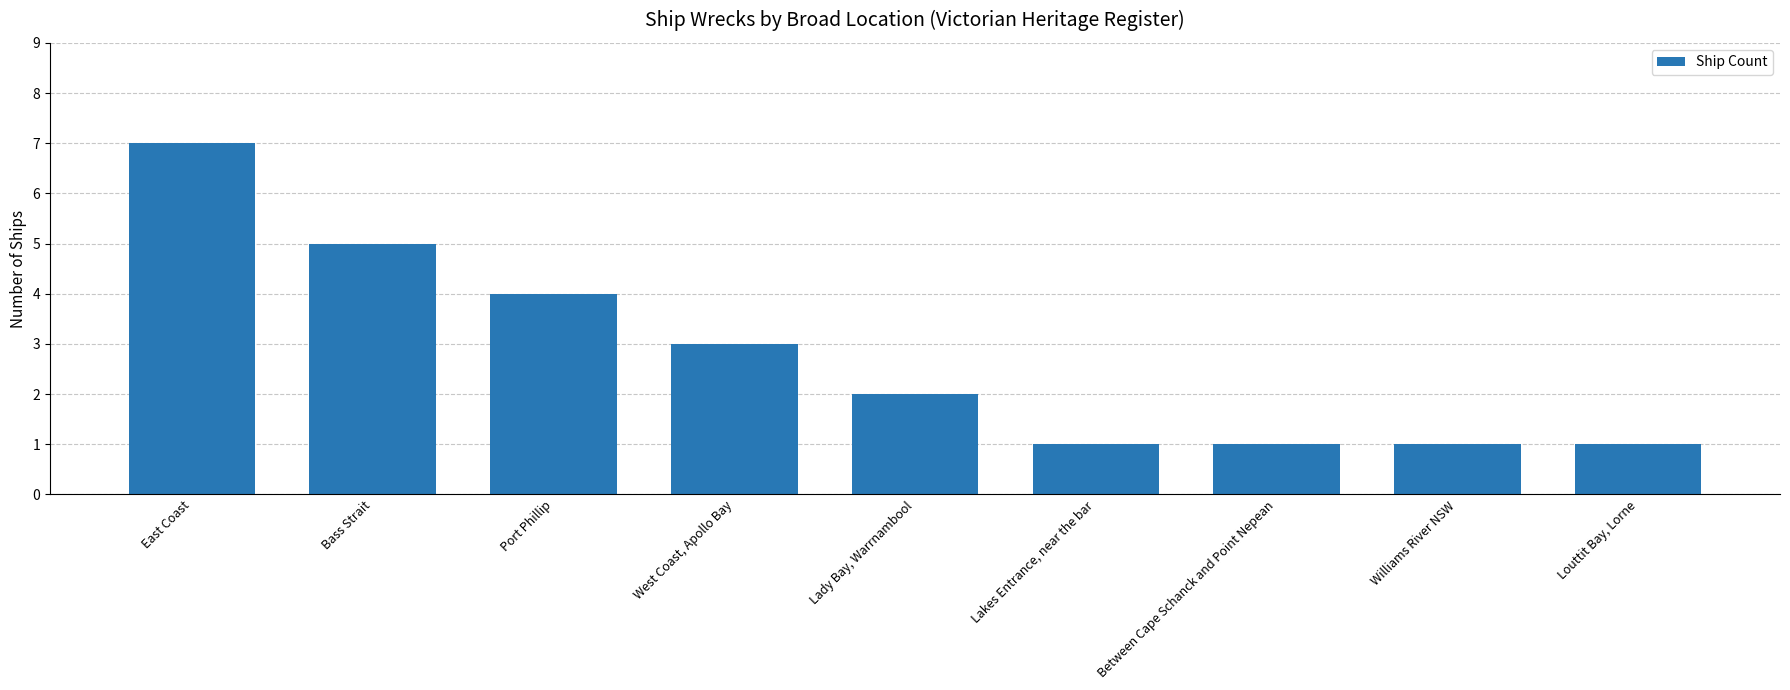

Reading right to left, what are all the values shown in this chart?

Louttit Bay, Lorne=1	Williams River NSW=1	Between Cape Schanck and Point Nepean=1	Lakes Entrance, near the bar=1	Lady Bay, Warrnambool=2	West Coast, Apollo Bay=3	Port Phillip=4	Bass Strait=5	East Coast=7